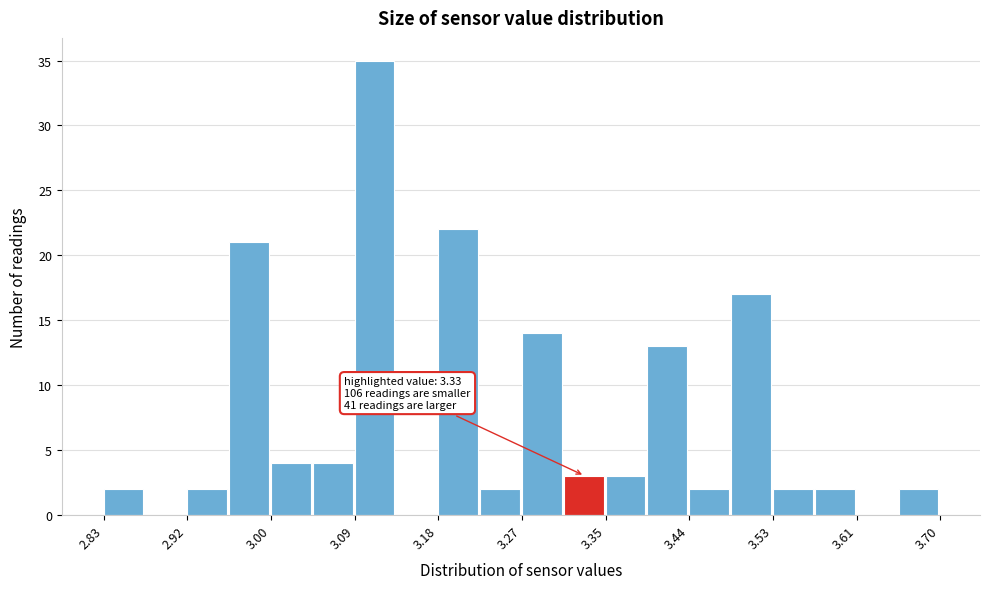

Which range on the x-axis has the tallest bar?

3.09 to 3.13